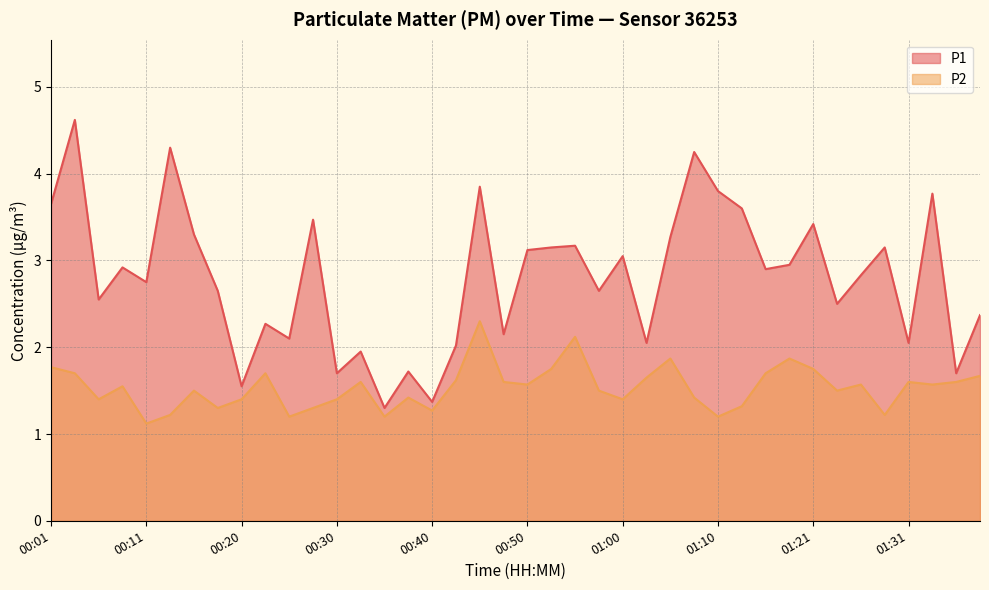

What is the difference between the P2 values at 01:10 and 00:57?

0.3